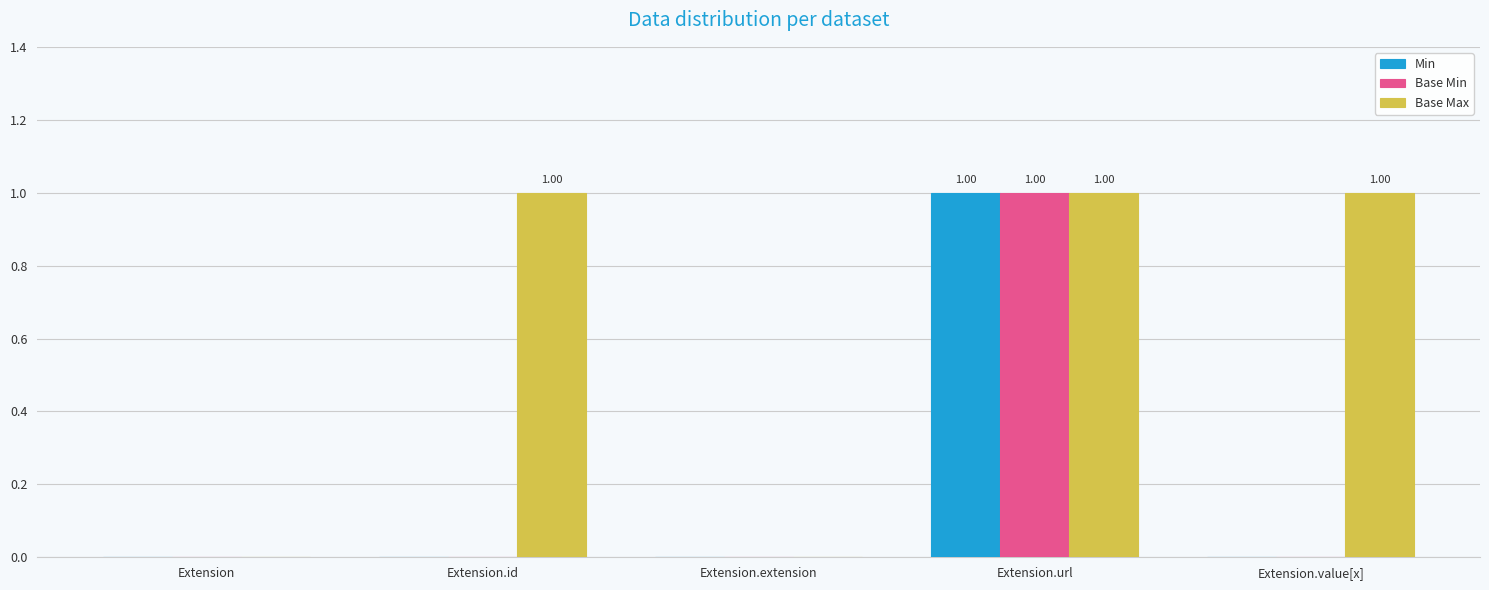

How many Base Min values are between 0 and 1?

5